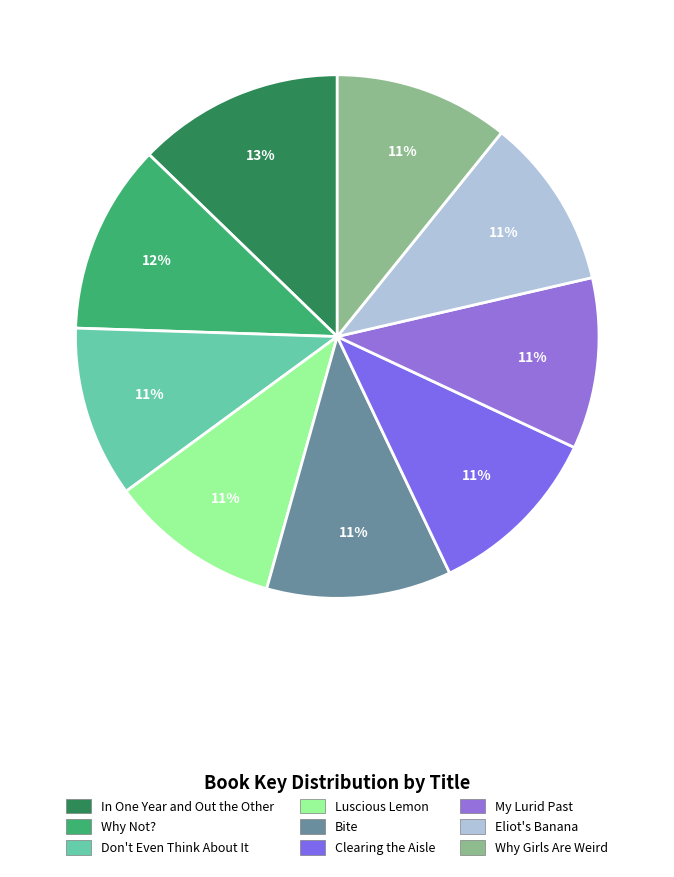

The In One Year and Out the Other slice represents 13% of the pie. True or false?

True